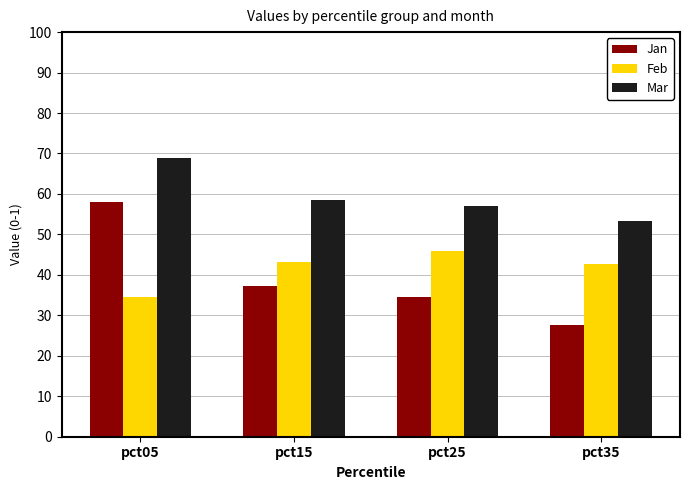

What is the minimum value shown in the chart?

27.6